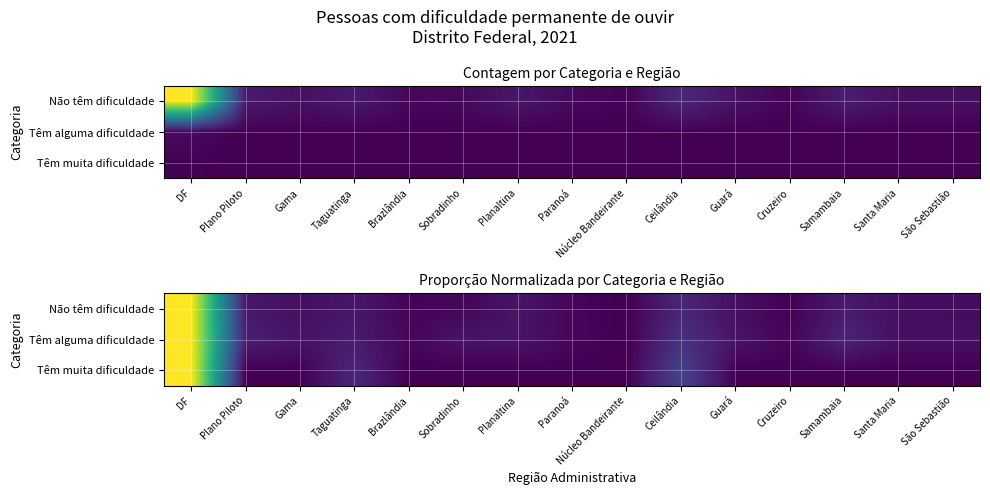

What is the average value of the Não têm dificuldade series?

0.1